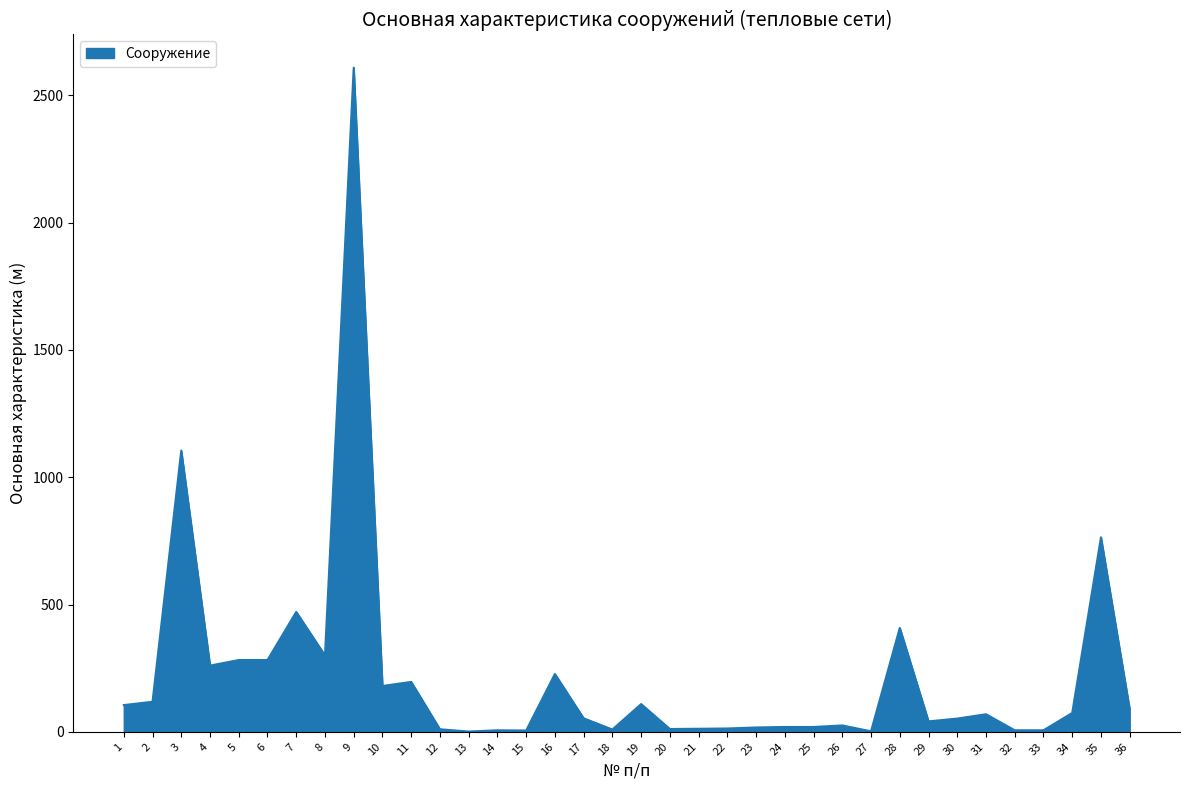

Which category has the highest value across all series?

9